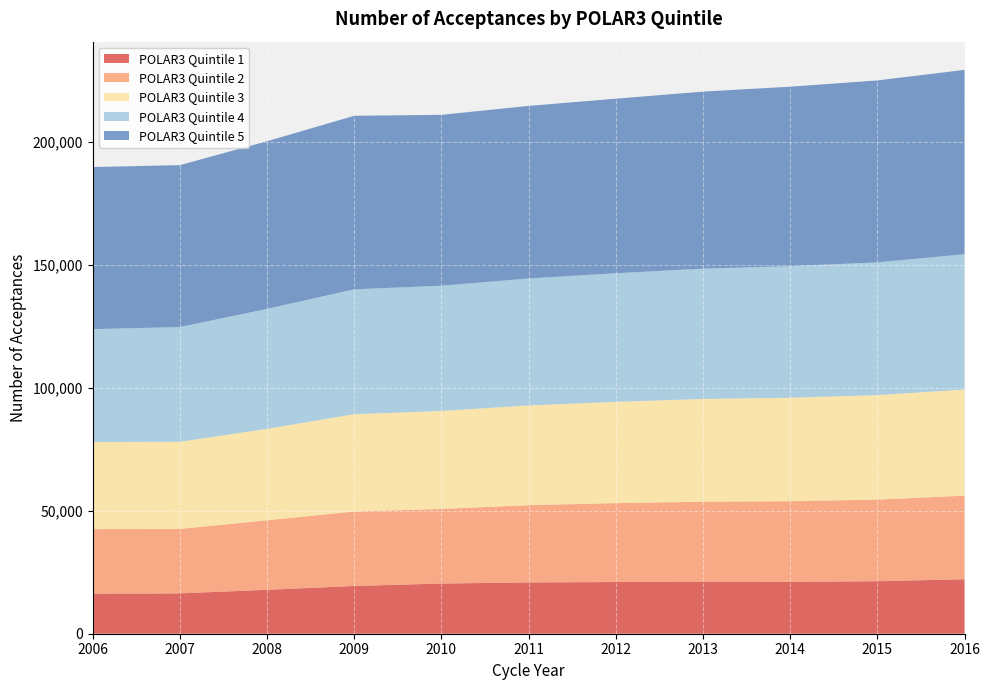

Reading right to left, what are all the values shown in this chart?

POLAR3 Quintile 1: 2016=22150	2015=21350	2014=21100	2013=21200	2012=21025	2011=20870	2010=20415	2009=19420	2008=17865	2007=16415	2006=16275
POLAR3 Quintile 2: 2016=34000	2015=33200	2014=32800	2013=32500	2012=32100	2011=31405	2010=30340	2009=30295	2008=28265	2007=26195	2006=26280
POLAR3 Quintile 3: 2016=43200	2015=42500	2014=42100	2013=41800	2012=41200	2011=40590	2010=39850	2009=39585	2008=37205	2007=35475	2006=35420
POLAR3 Quintile 4: 2016=55000	2015=54000	2014=53500	2013=53000	2012=52300	2011=51620	2010=50945	2009=50785	2008=48795	2007=46650	2006=45925
POLAR3 Quintile 5: 2016=75000	2015=74000	2014=73000	2013=72000	2012=71000	2011=70200	2010=69505	2009=70580	2008=68195	2007=65860	2006=65925